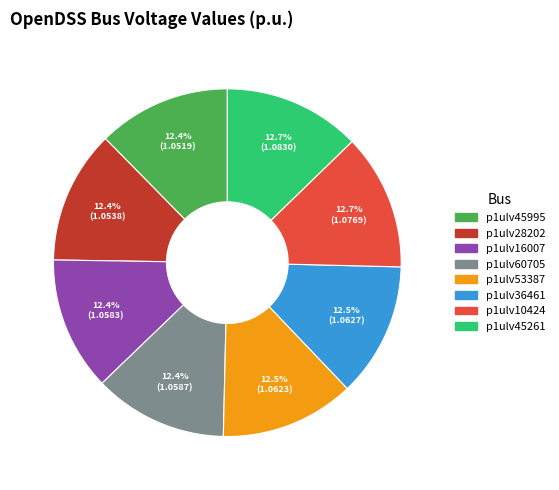

To the nearest percent, what percentage of the pie is p1ulv45261?

13%